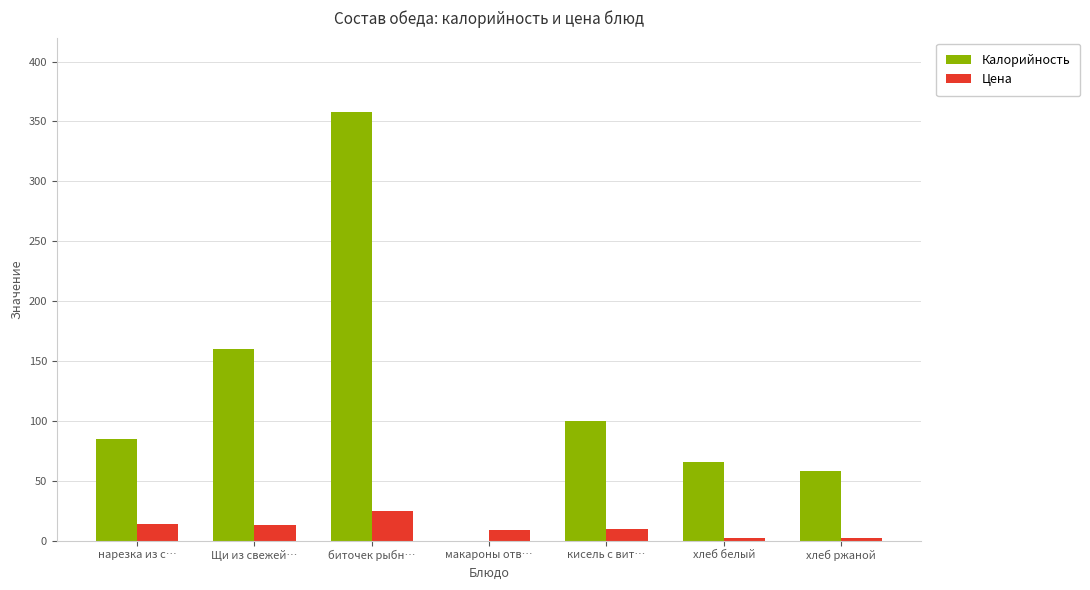

The Цена series shows 2.0 at хлеб ржаной. True or false?

True